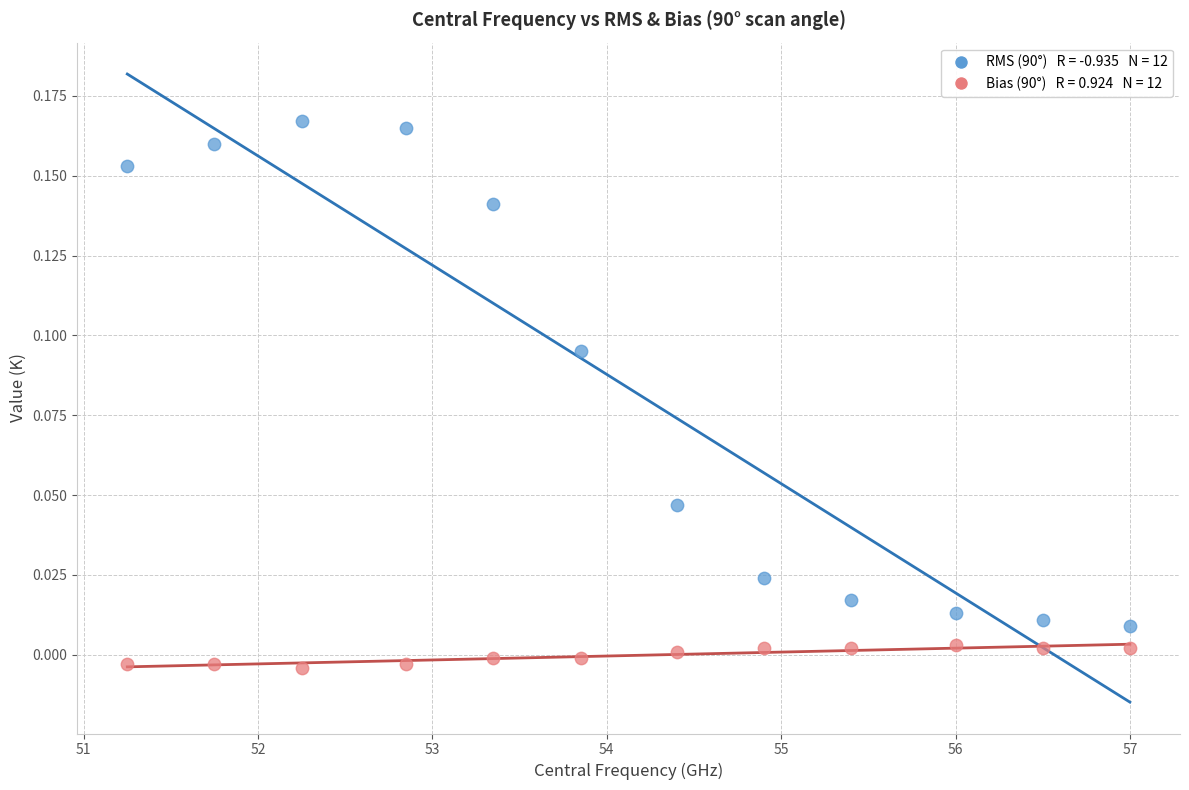

Across all data points, what is the range of X values (max minus min)?

5.8